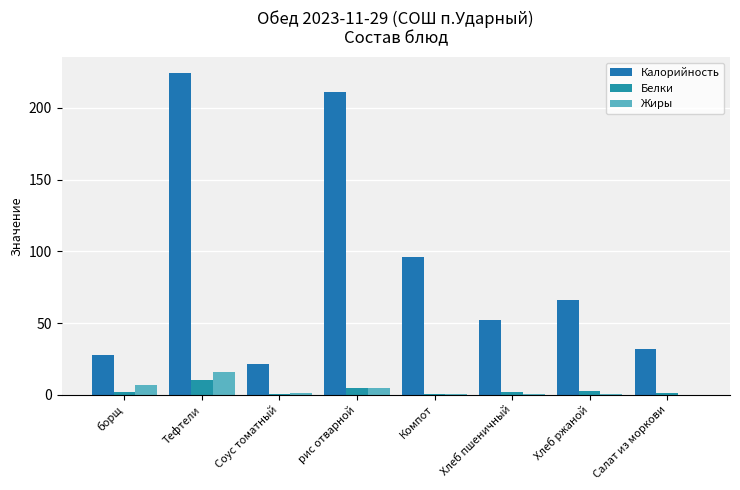

Which series changed the most between Тефтели and Хлеб пшеничный?

Калорийность